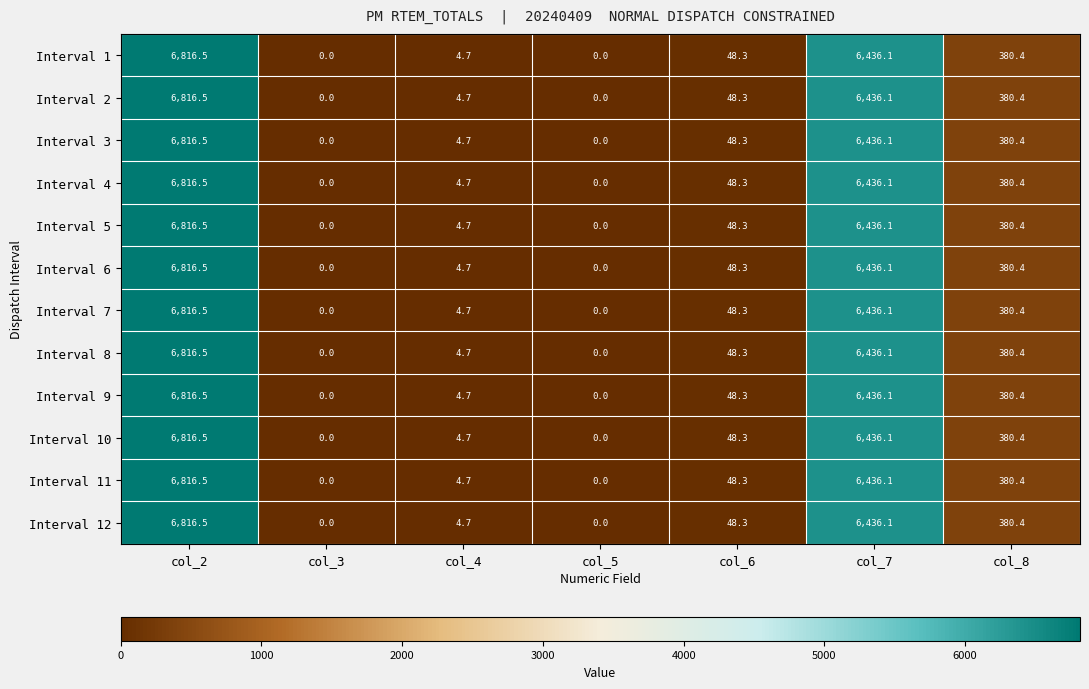

How many series are shown in this chart?

12